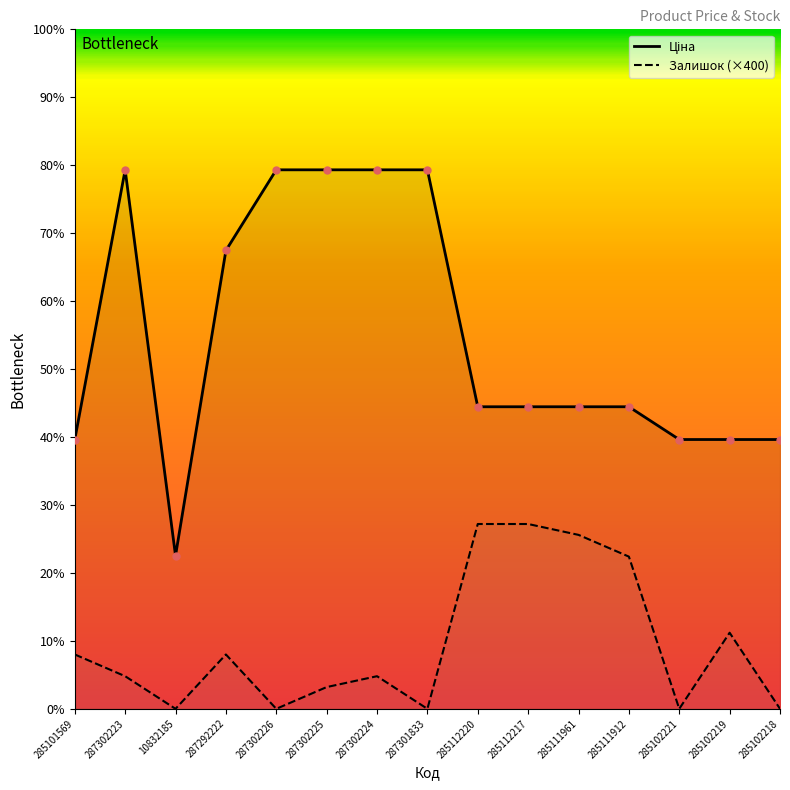

Which series reaches the maximum Y coordinate?

Ціна